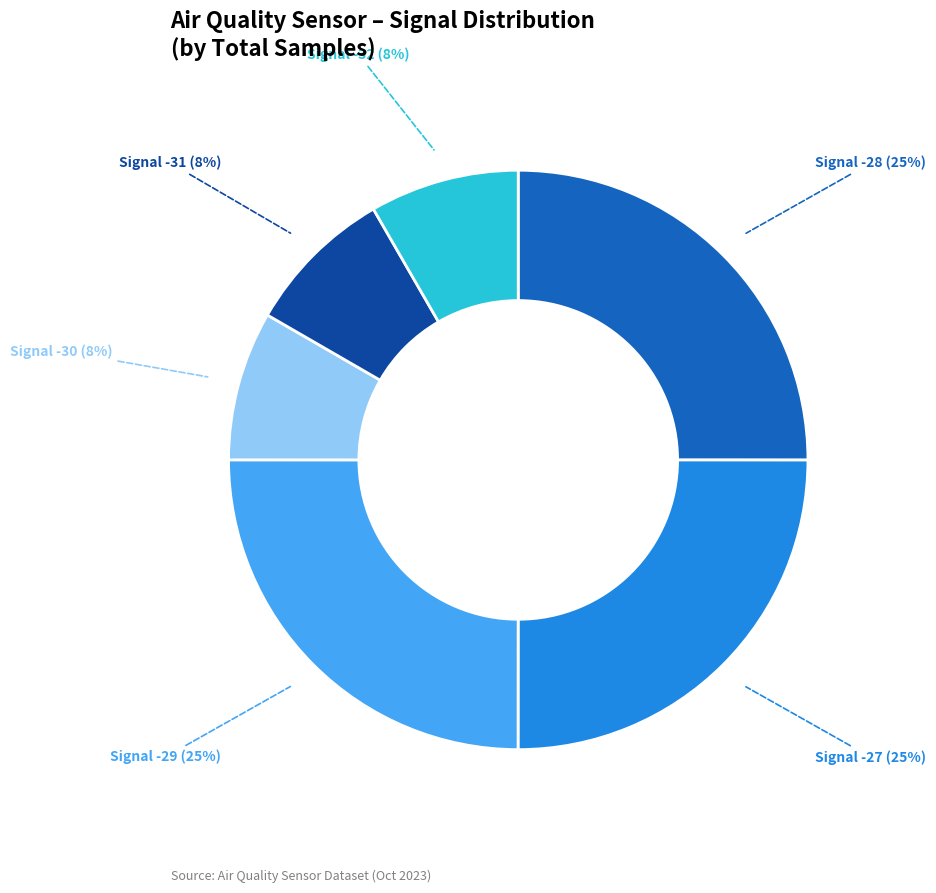

To the nearest percent, what is the difference between the largest and smallest slice percentages?

17%